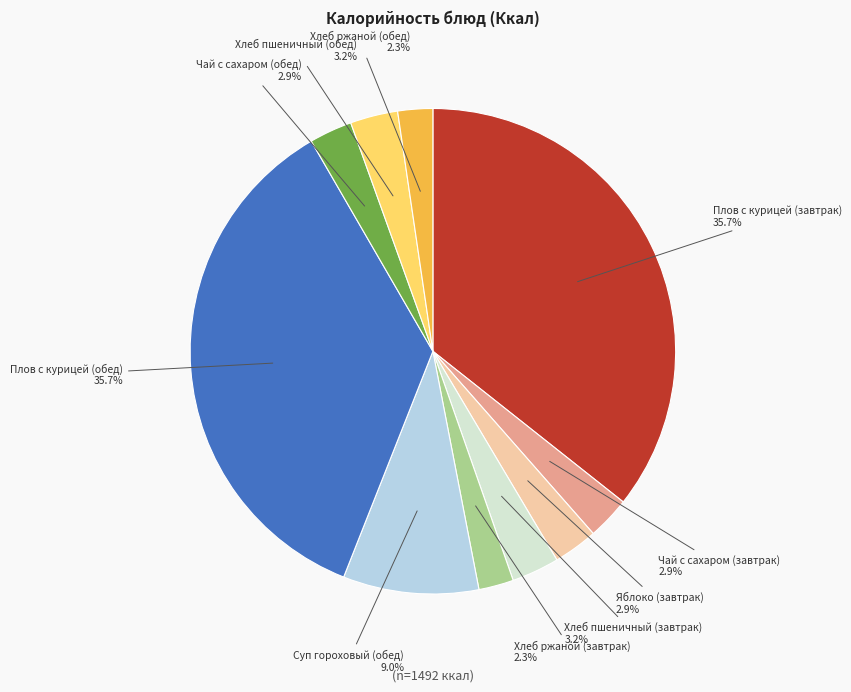

What percentage is the Хлеб ржаной (обед) slice, to the nearest percent?

2%